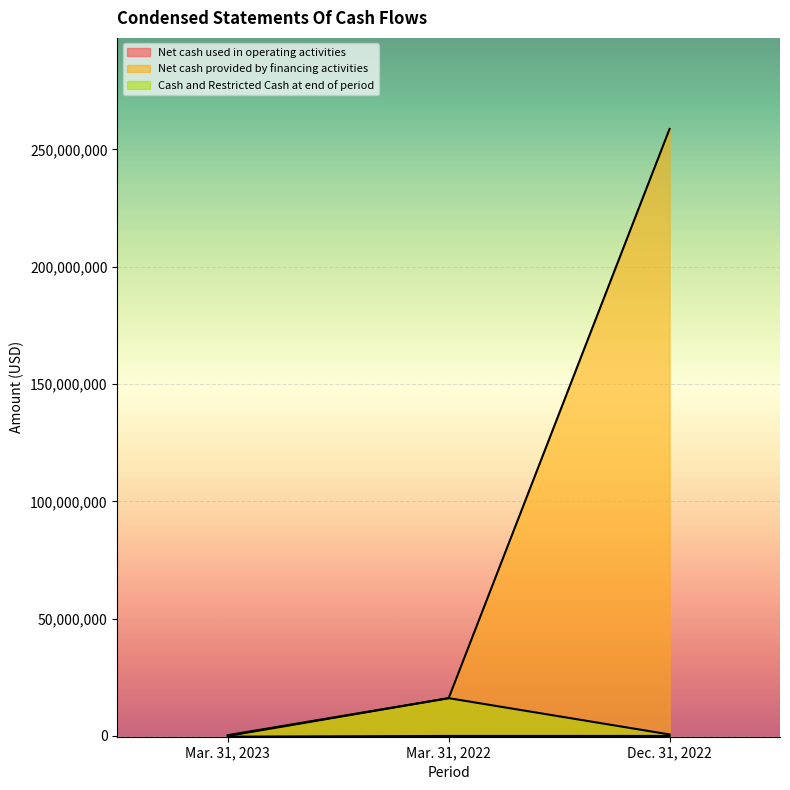

How many values in Net cash used in operating activities are below zero?

1